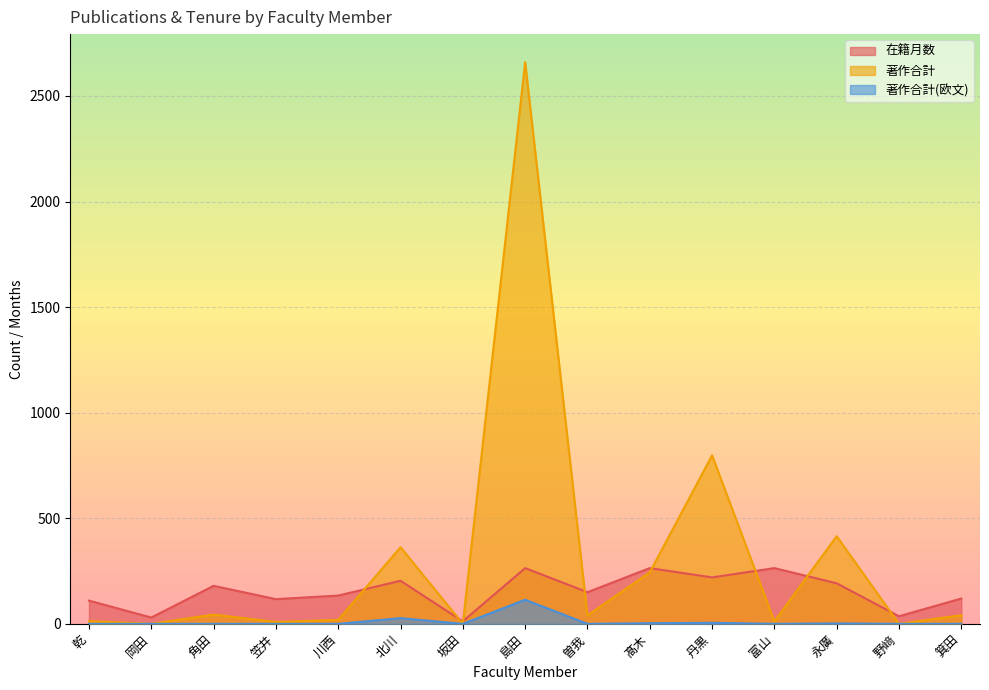

Reading left to right, list all the values displayed in this chart.

在籍月数: 乾=110	岡田=30	角田=180	笠井=117	川西=134	北川=204	坂田=12	島田=264	曽我=150	髙木=264	丹黒=220	富山=264	永廣=192	野﨑=36	箕田=120
著作合計: 乾=13	岡田=0	角田=44	笠井=9	川西=19	北川=363	坂田=0	島田=2660	曽我=40	髙木=244	丹黒=798	富山=12	永廣=415	野﨑=0	箕田=41
著作合計(欧文): 乾=0	岡田=0	角田=0	笠井=0	川西=0	北川=27	坂田=0	島田=114	曽我=0	髙木=3	丹黒=5	富山=0	永廣=2	野﨑=0	箕田=0